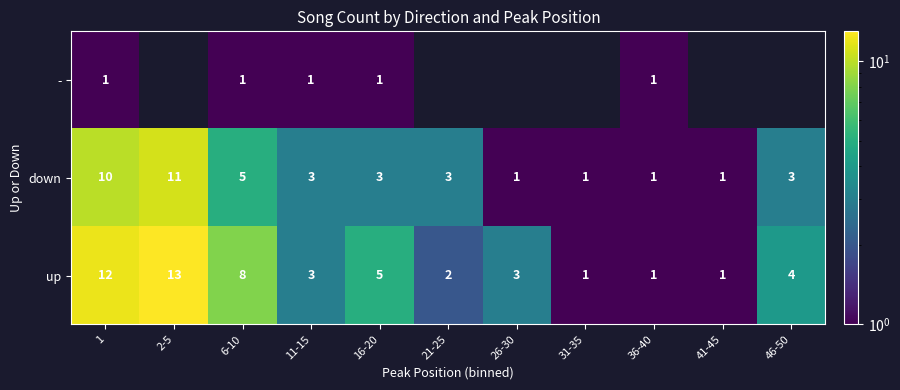

The up series shows 2 at 36-40. True or false?

False